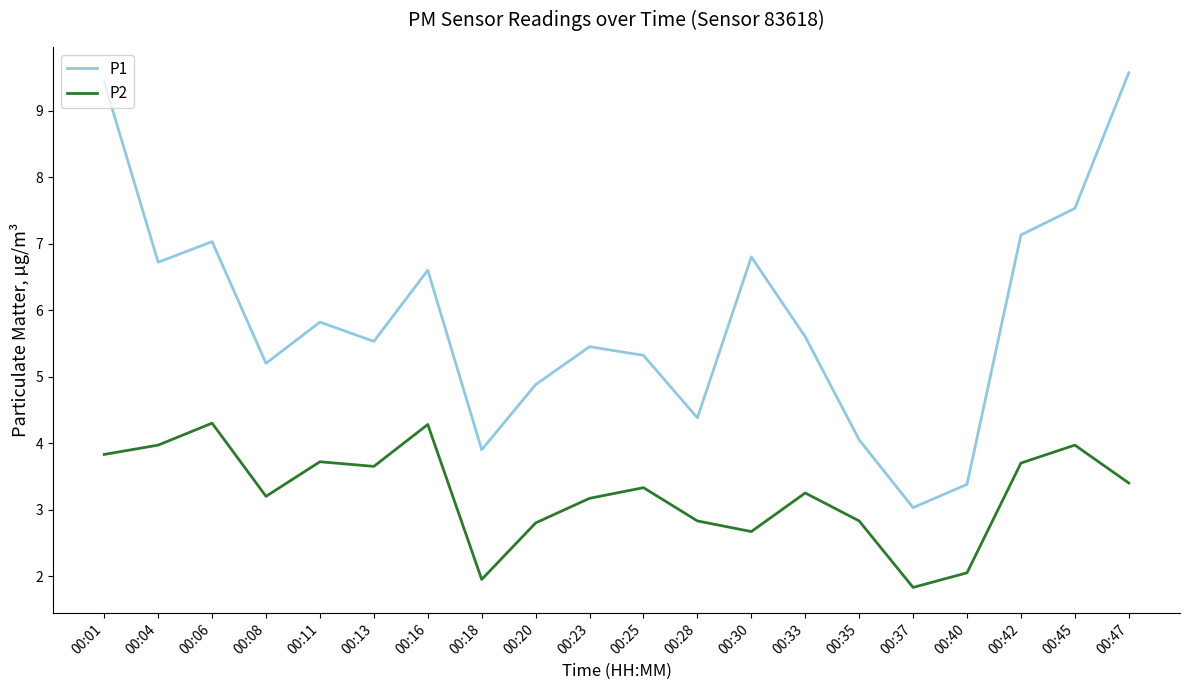

Rank the series by their maximum value, from highest to lowest.

P1, P2